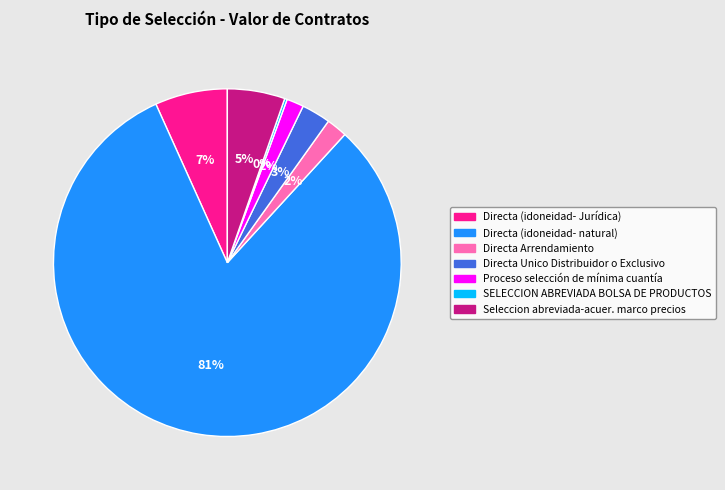

Which category has the biggest portion of the pie?

Directa (idoneidad- natural)